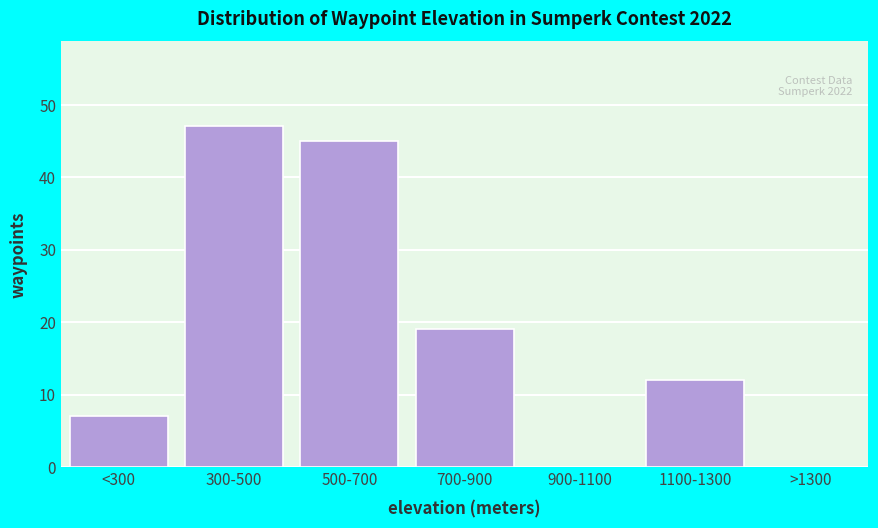

Reading left to right, what are all the values shown in this chart?

<300=7	300-500=47	500-700=45	700-900=19	900-1100=0	1100-1300=12	>1300=0